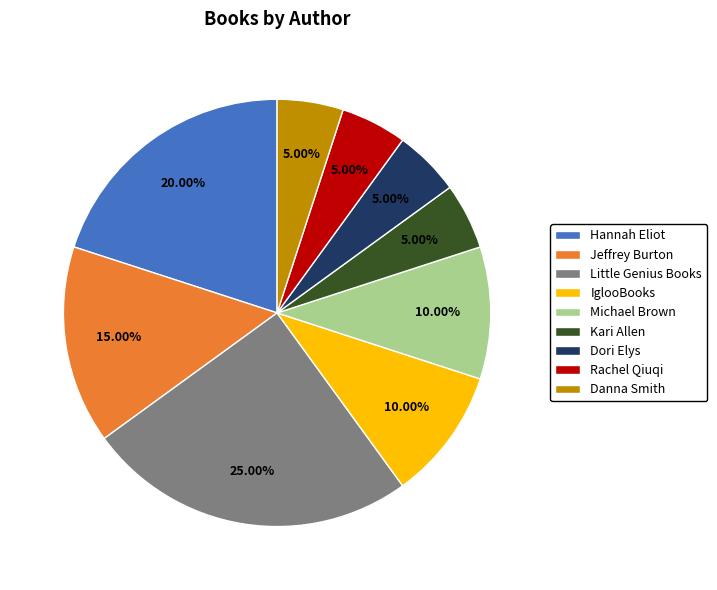

How many segments does this pie chart have?

9